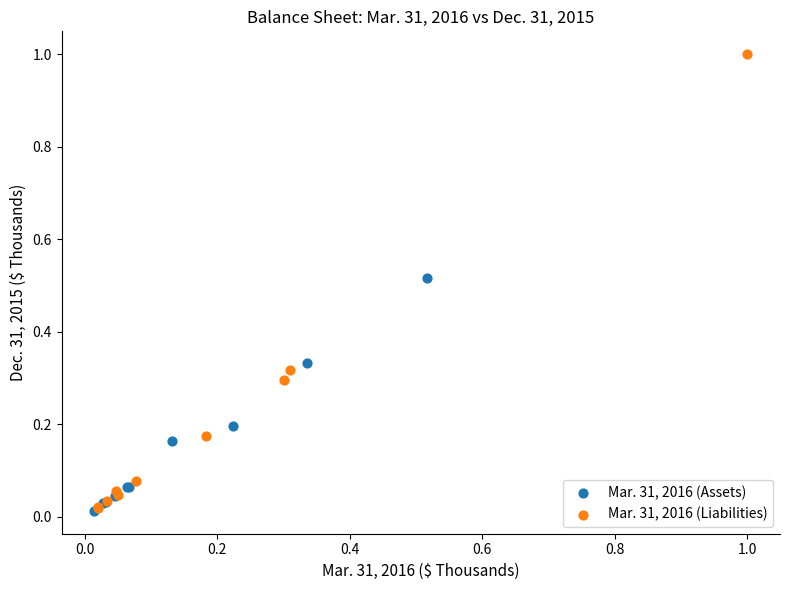

Which series has the widest spread of Y values?

Mar. 31, 2016 (Liabilities)